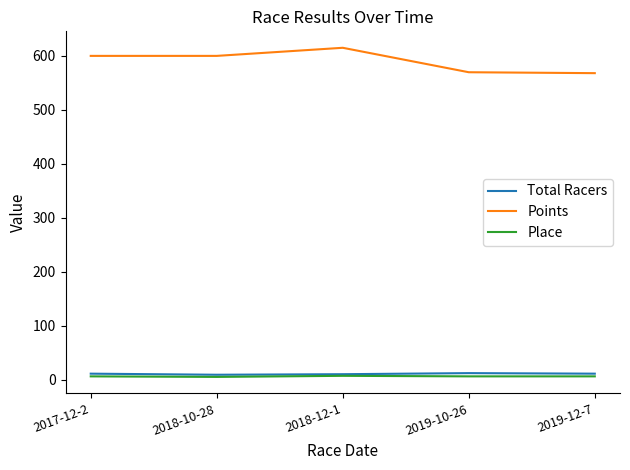

The Place series shows 6.0 at 2019-10-26. True or false?

True